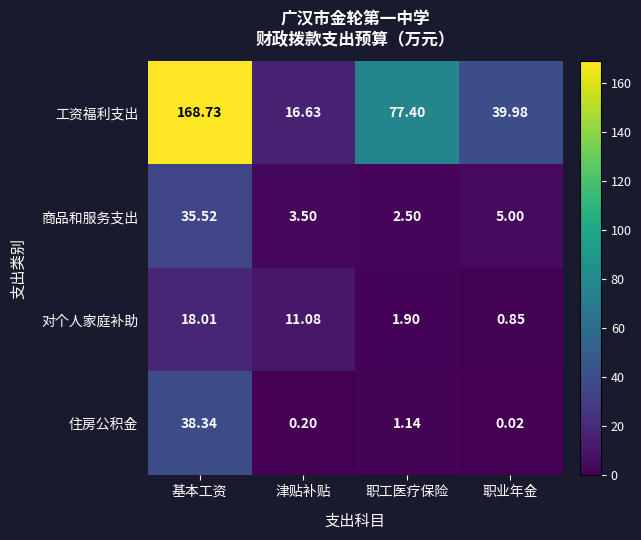

At which category is the sum across all series the highest?

基本工资